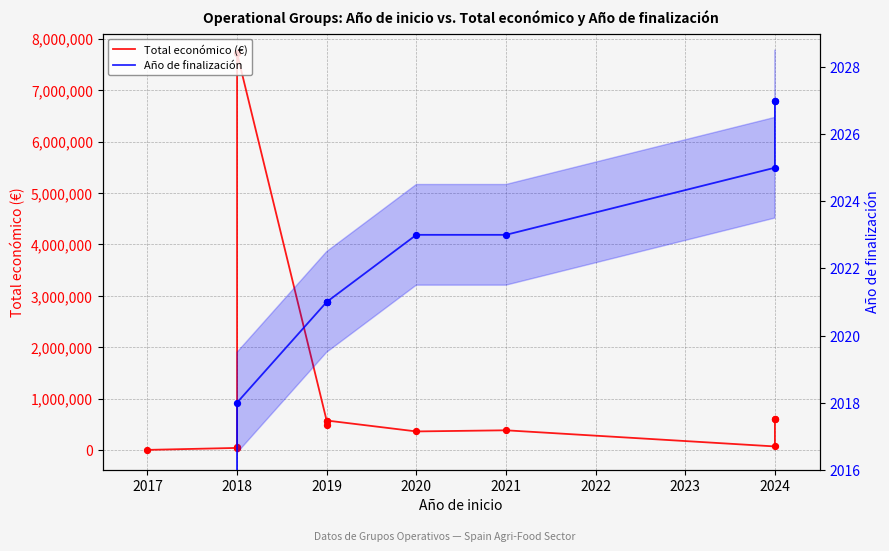

What are all the series names shown in the legend?

Total económico (€), Año de finalización